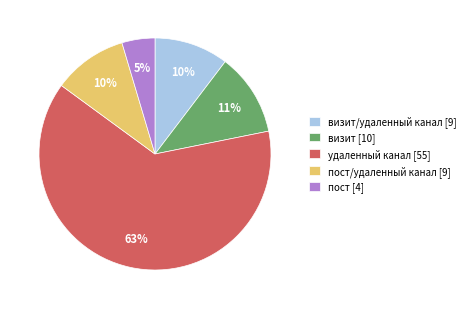

Do удаленный канал [55] and пост/удаленный канал [9] together represent more than half of the pie?

Yes